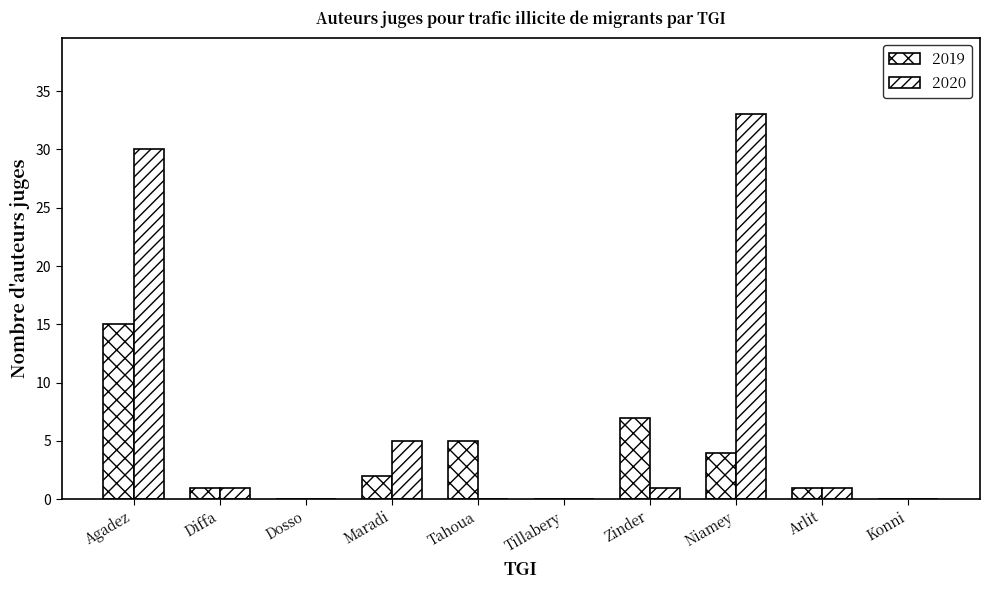

What is the difference between the maximum and second lowest values in the 2020 series?

33